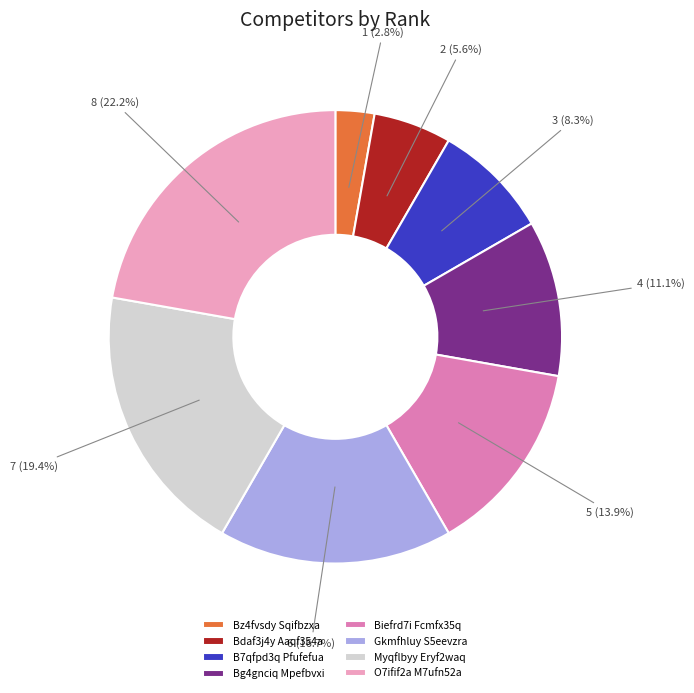

To the nearest percent, what is the average slice percentage?

12%